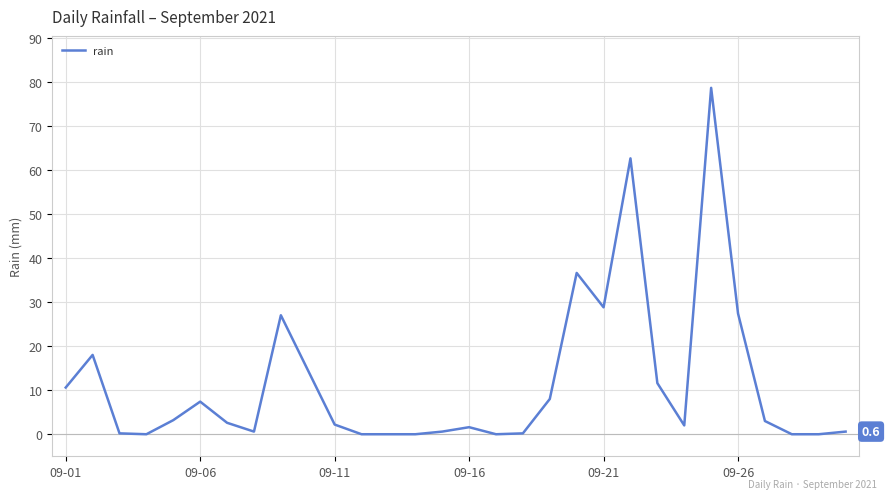

What is the greatest value displayed?

78.6